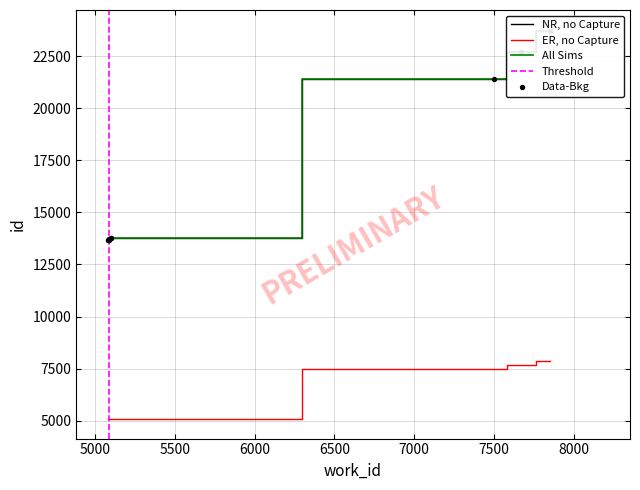

Is the value of NR, no Capture at 5081 greater than the value of All Sims at 7669?

No